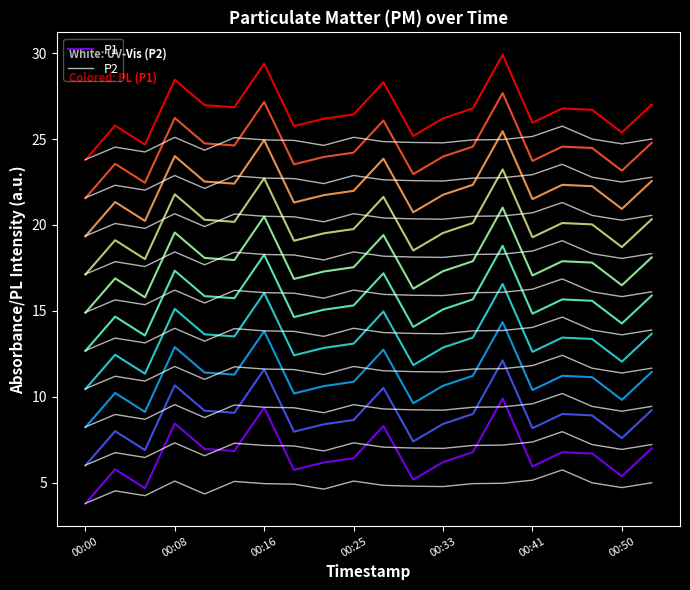

True or false: P2 has a value of 1.6 at 00:00.

False